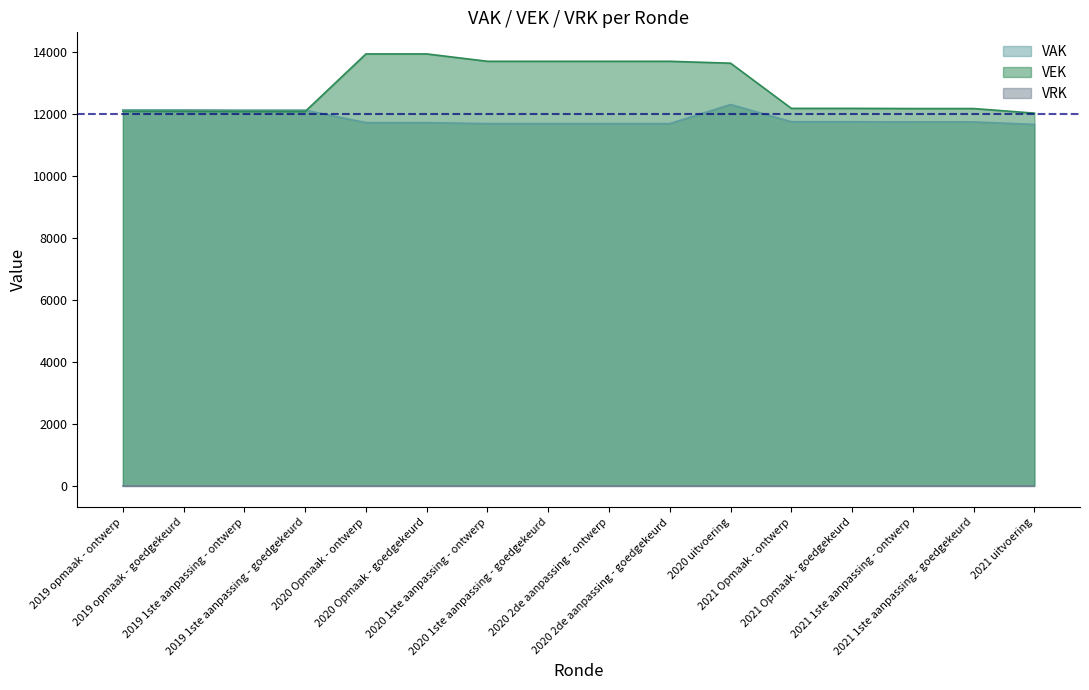

What is the difference between the VEK values at 2021 Opmaak - goedgekeurd and 2019 1ste aanpassing - ontwerp?

100